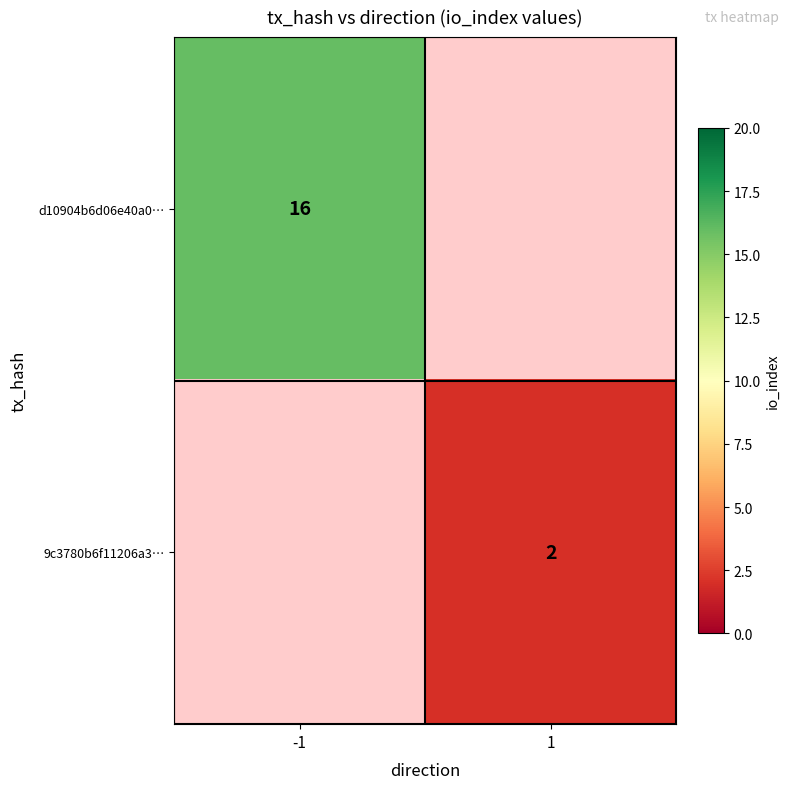

At how many categories does at least one series exceed 14?

1